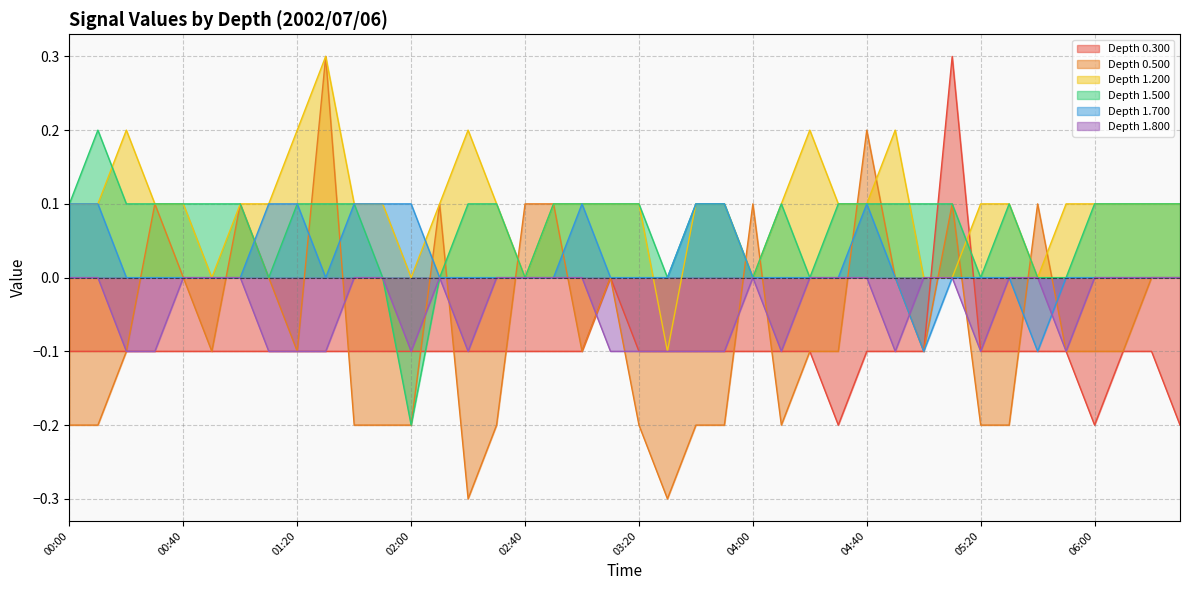

Rank the categories by 0.300 value from highest to lowest.

05:10, 03:10, 00:00, 00:10, 00:20, 00:30, 00:40, 00:50, 01:00, 01:10, 01:20, 01:30, 01:40, 01:50, 02:00, 02:10, 02:20, 02:30, 02:40, 02:50, 03:00, 03:20, 03:30, 03:40, 03:50, 04:00, 04:10, 04:20, 04:40, 04:50, 05:00, 05:20, 05:30, 05:40, 05:50, 06:10, 06:20, 04:30, 06:00, 06:30